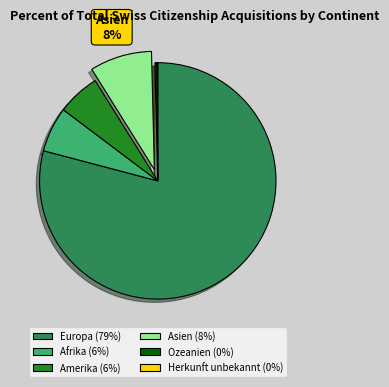

Is there a majority slice in this chart?

Yes